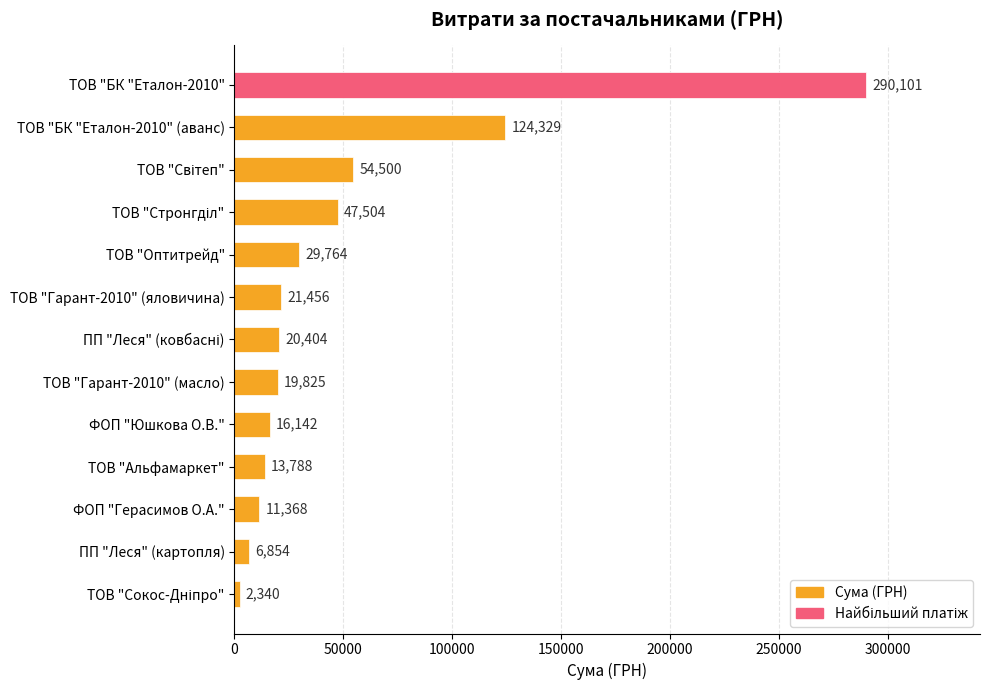

What is the label of the 12th bar from the top?

ПП "Леся" (картопля)